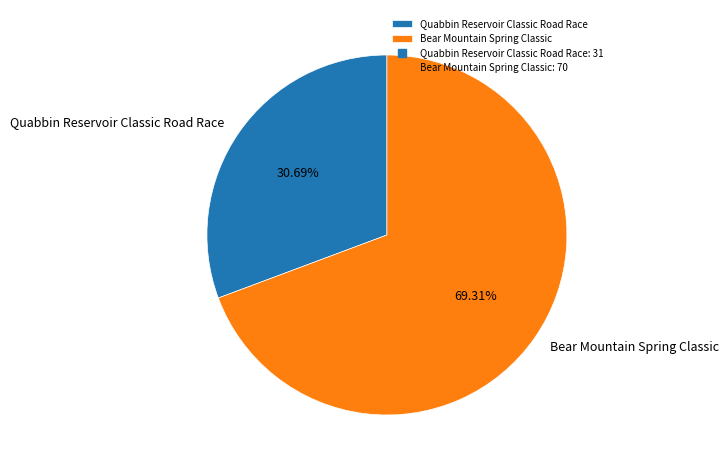

What is the smallest slice in the pie chart?

Quabbin Reservoir Classic Road Race